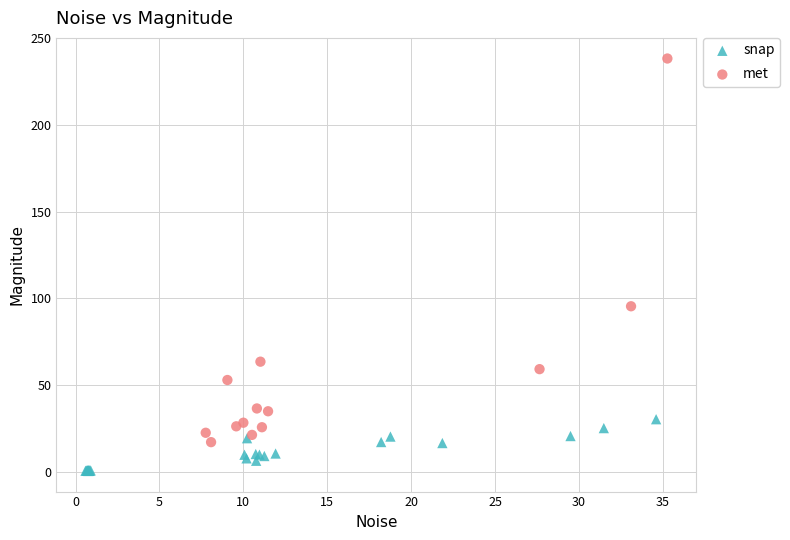

Which series reaches the maximum Y coordinate?

met